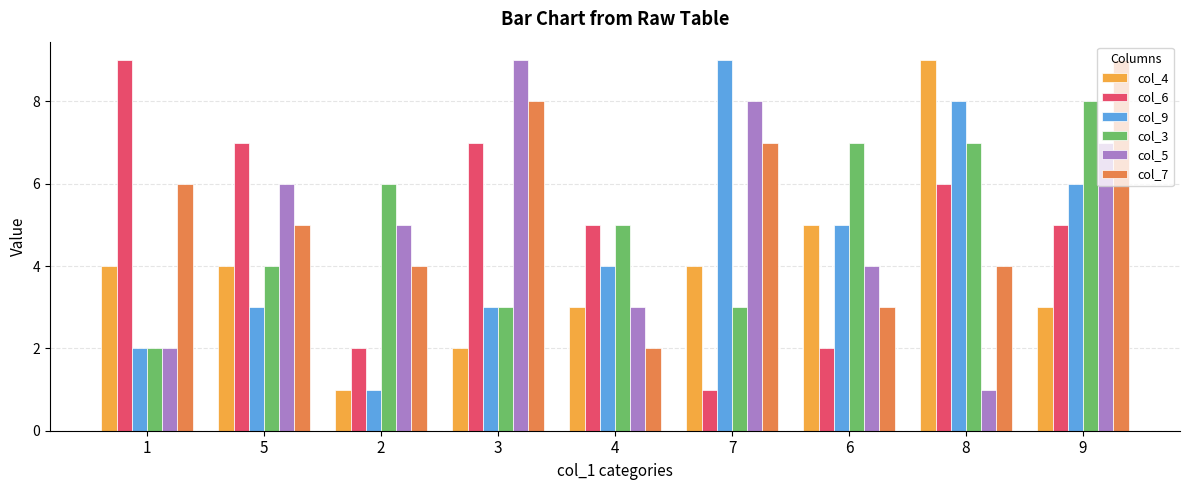

What are all the series names shown in the legend?

col_4, col_6, col_9, col_3, col_5, col_7